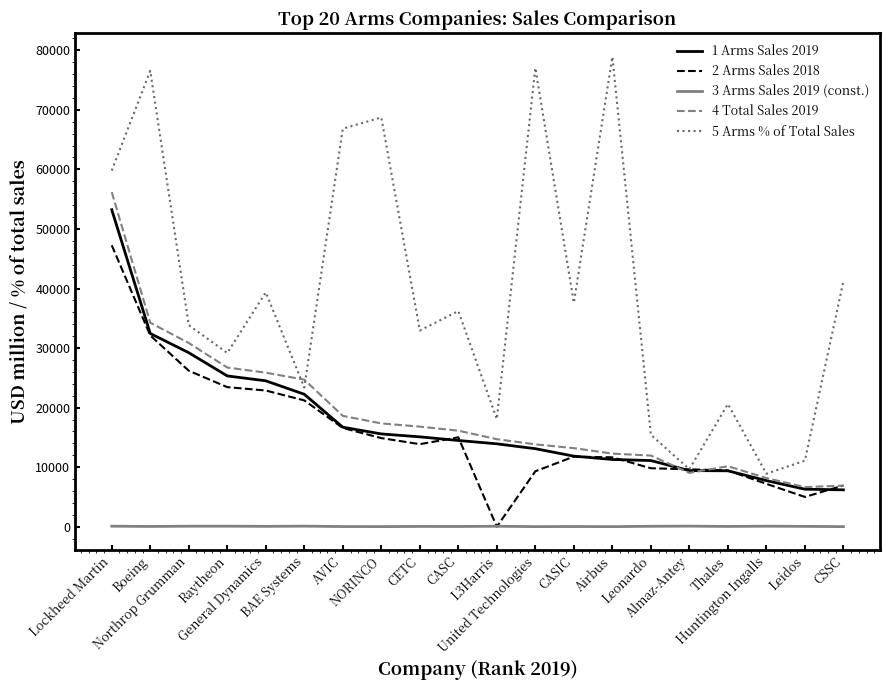

In 4 Total Sales 2019, how many points are higher than both neighbors (excluding endpoints)?

1